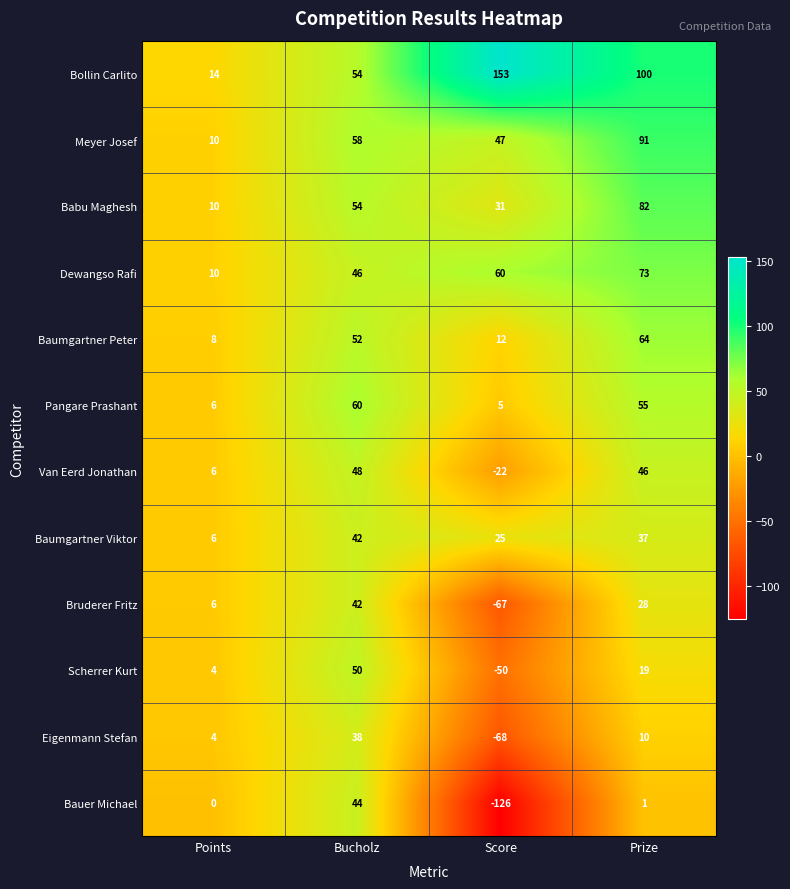

How many data points in Bollin Carlito are less than 100?

2